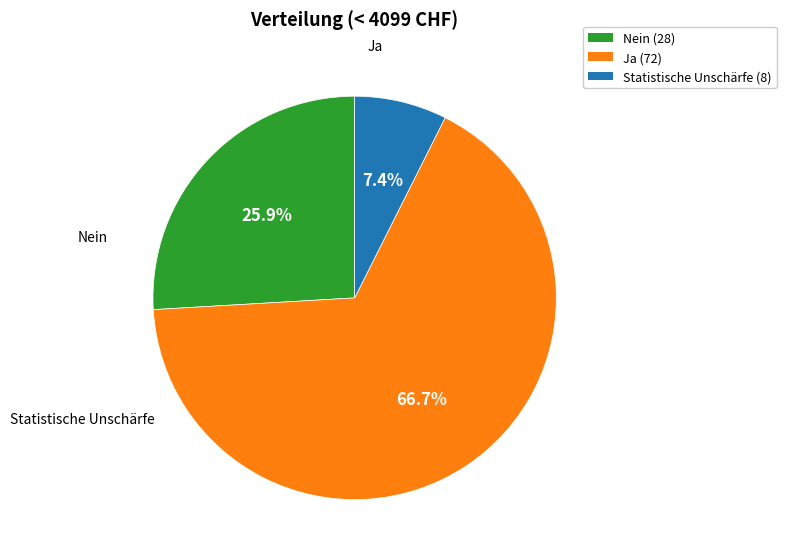

What percentage is NOT represented by Statistische Unschärfe?

92.6%